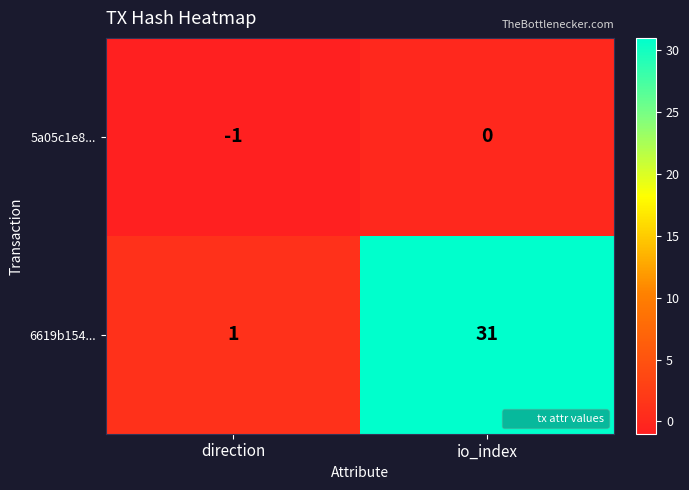

At which category is the sum across all series the highest?

io_index